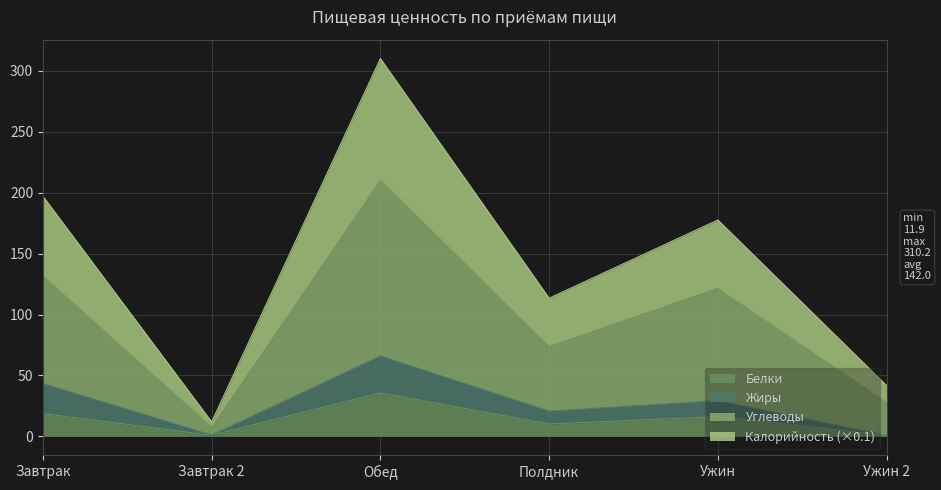

List the labels in order of Белки value, smallest first.

Ужин 2, Завтрак 2, Полдник, Ужин, Завтрак, Обед